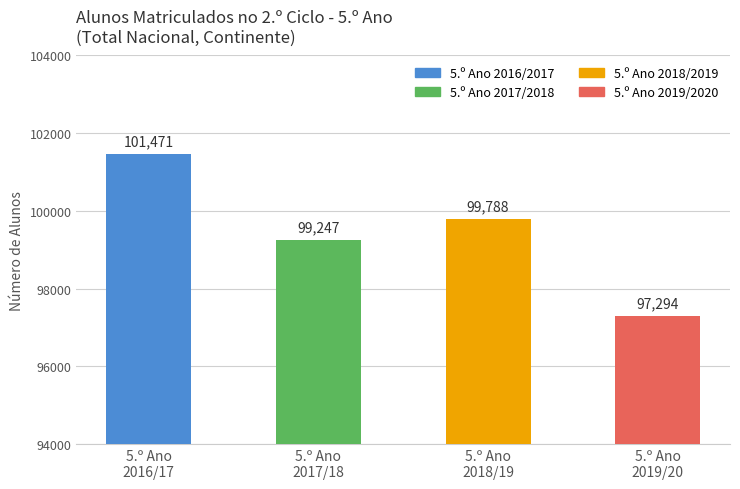

What is the value of the 3rd bar from the left?

99788